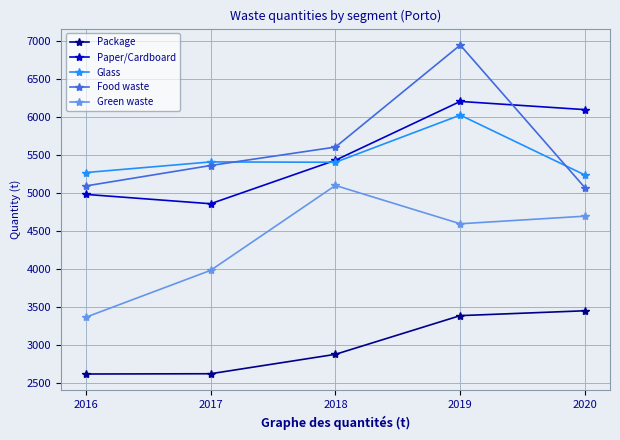

Where is Green waste nearest to the value 4227?

2017